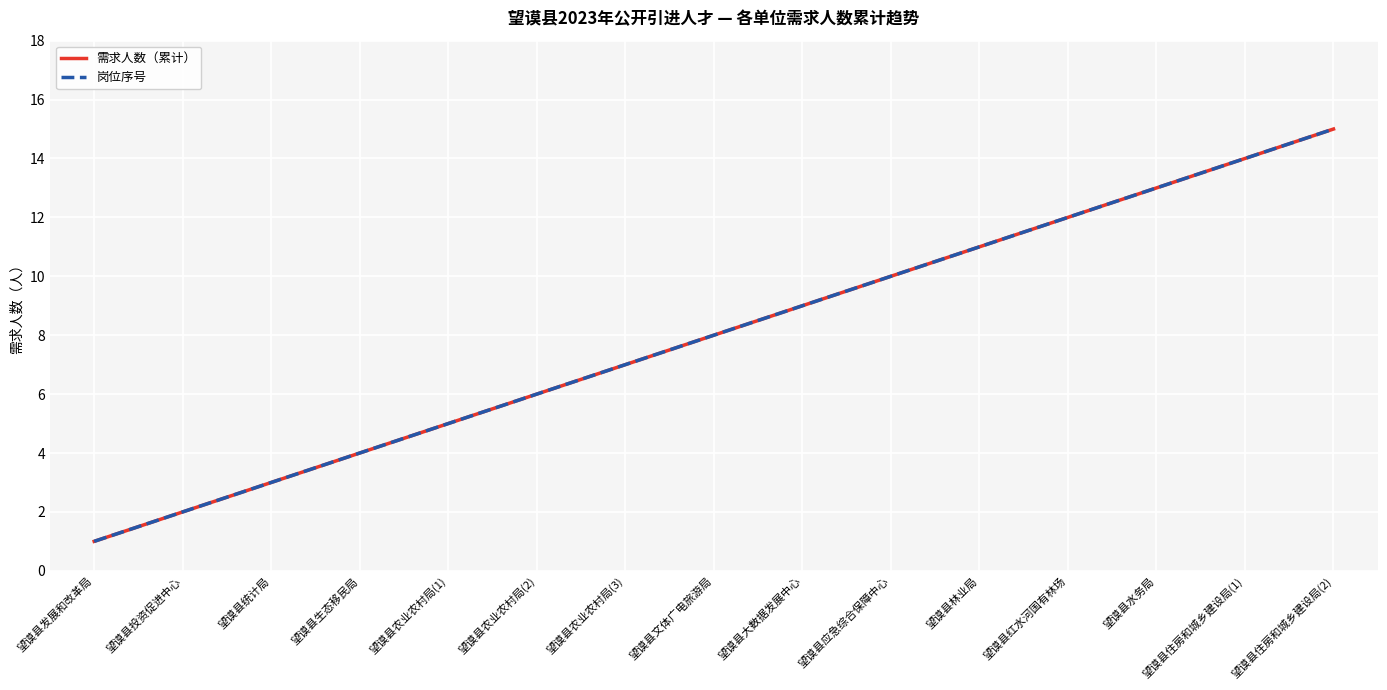

True or false: 岗位序号 and 需求人数（累计） intersect in this chart.

False